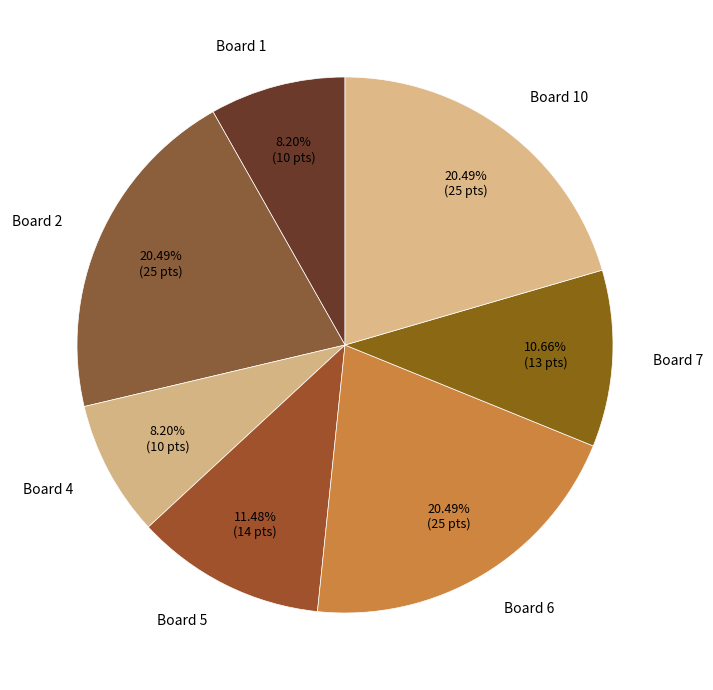

Is there any slice that represents more than half of the pie?

No